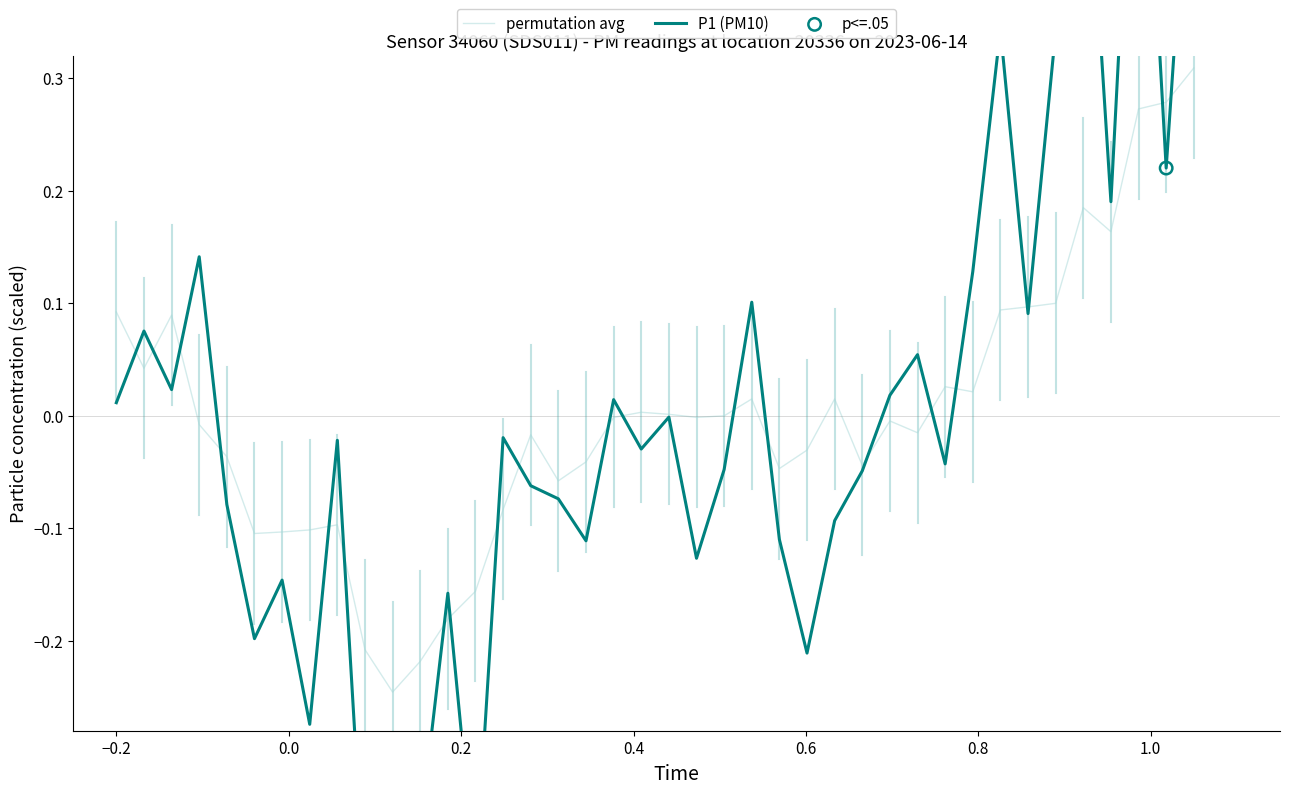

Which series reaches the maximum Y coordinate?

P1